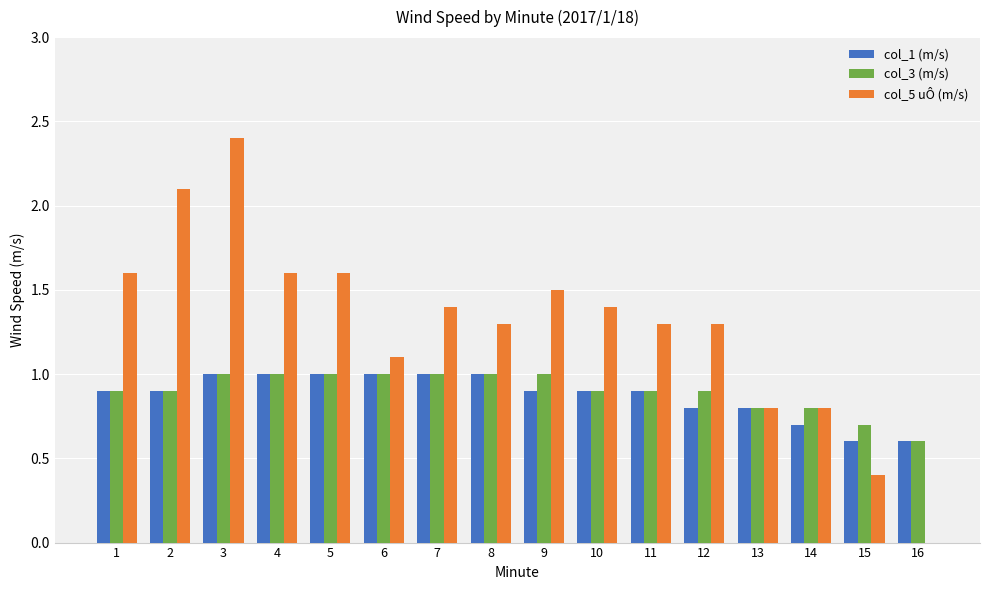

Reading left to right, transcribe all the data shown in this chart.

col_1 (m/s): 0.9	0.9	1.0	1.0	1.0	1.0	1.0	1.0	0.9	0.9	0.9	0.8	0.8	0.7	0.6	0.6
col_3 (m/s): 0.9	0.9	1.0	1.0	1.0	1.0	1.0	1.0	1.0	0.9	0.9	0.9	0.8	0.8	0.7	0.6
col_5 uÔ (m/s): 1.6	2.1	2.4	1.6	1.6	1.1	1.4	1.3	1.5	1.4	1.3	1.3	0.8	0.8	0.4	0.0